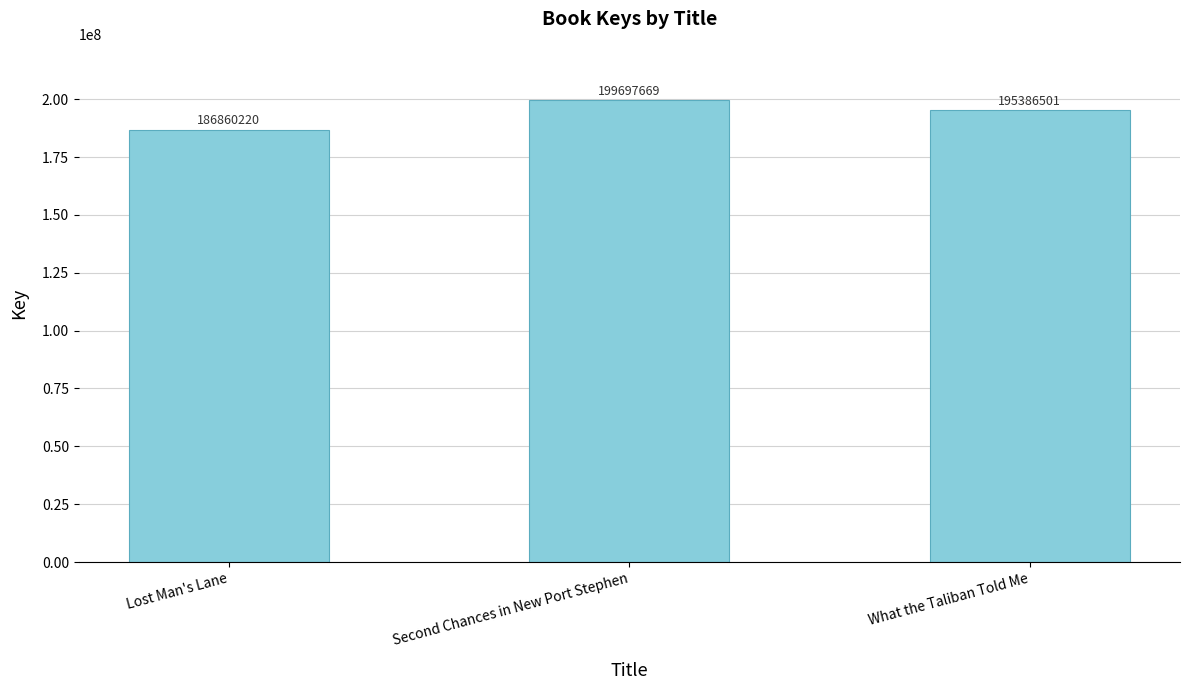

What is the difference between the second highest and minimum values?

8526281